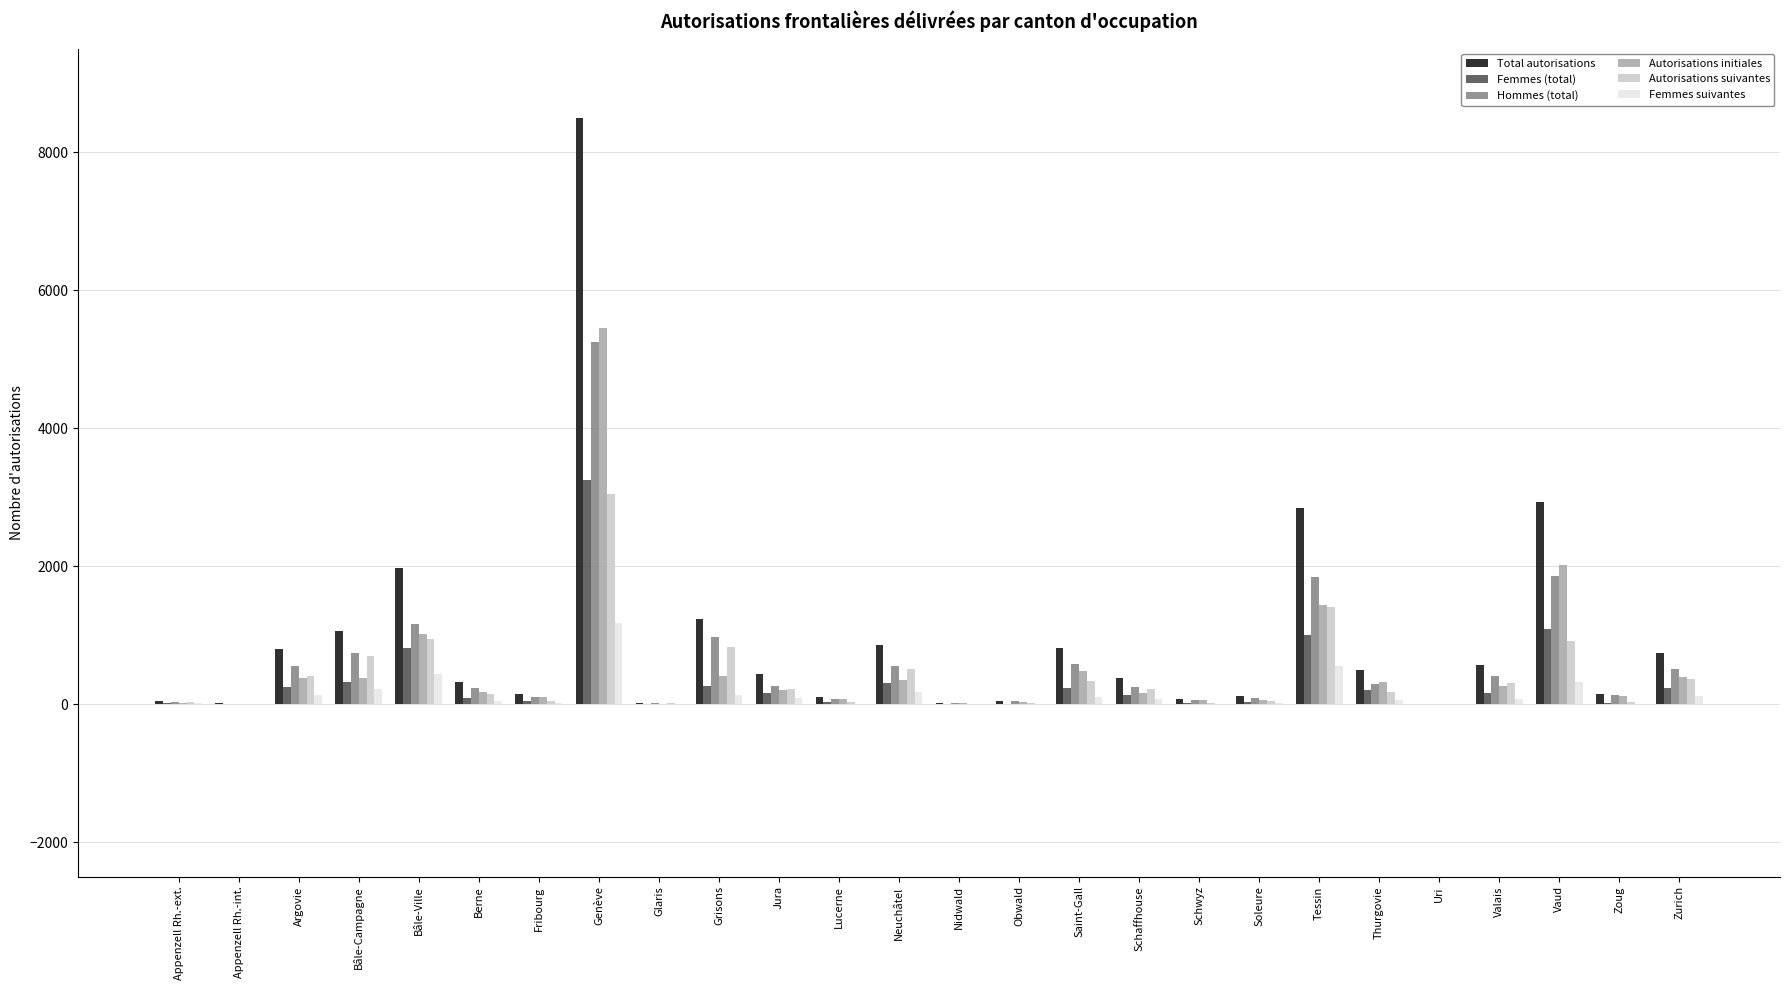

What value does the Hommes (total) series have at Bâle-Ville?

1159